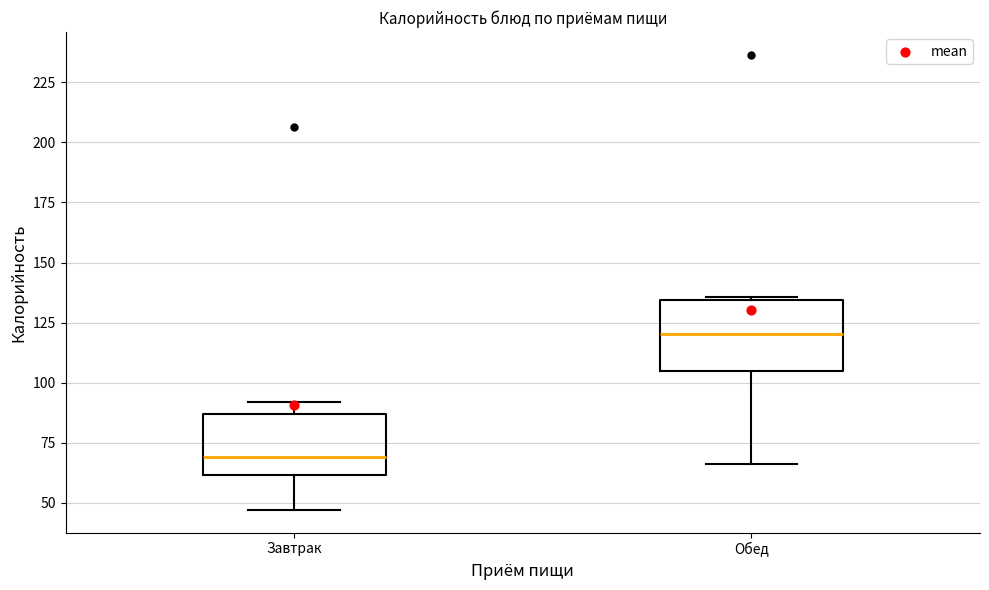

Where is the upper edge of the box for Обед on the y-axis? The values are not printed on the chart, so give them approximately, as read against the axis.

135